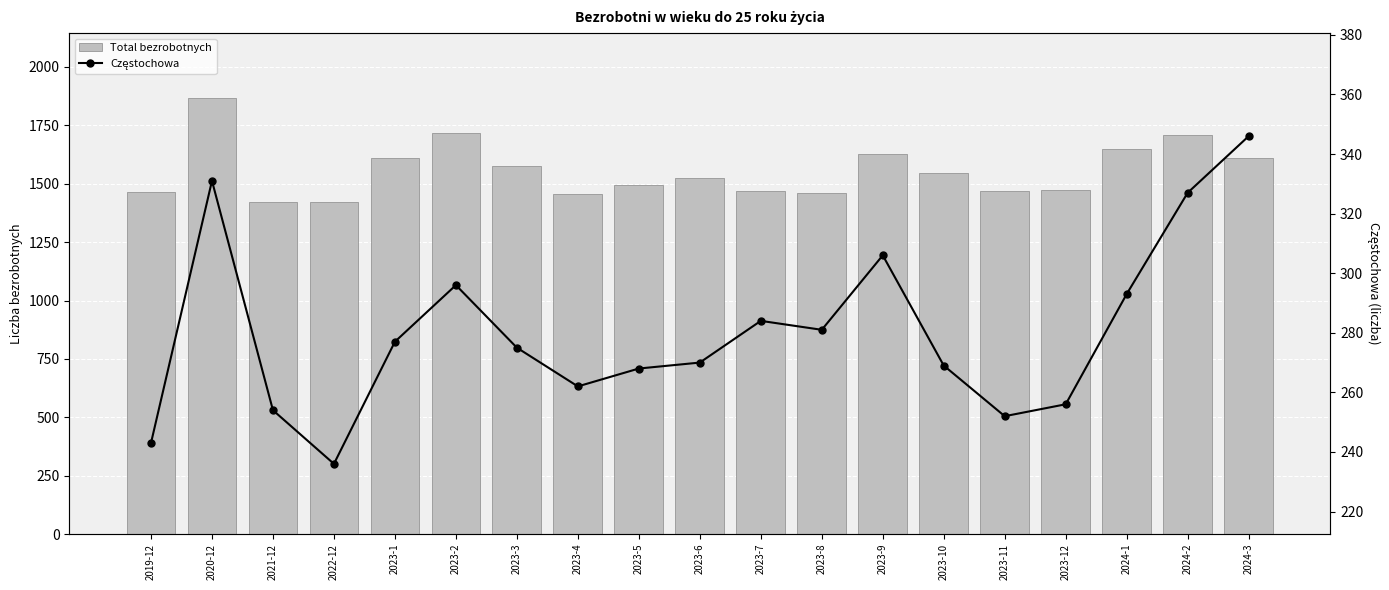

What is the label of the 4th bar from the right?

2023-12